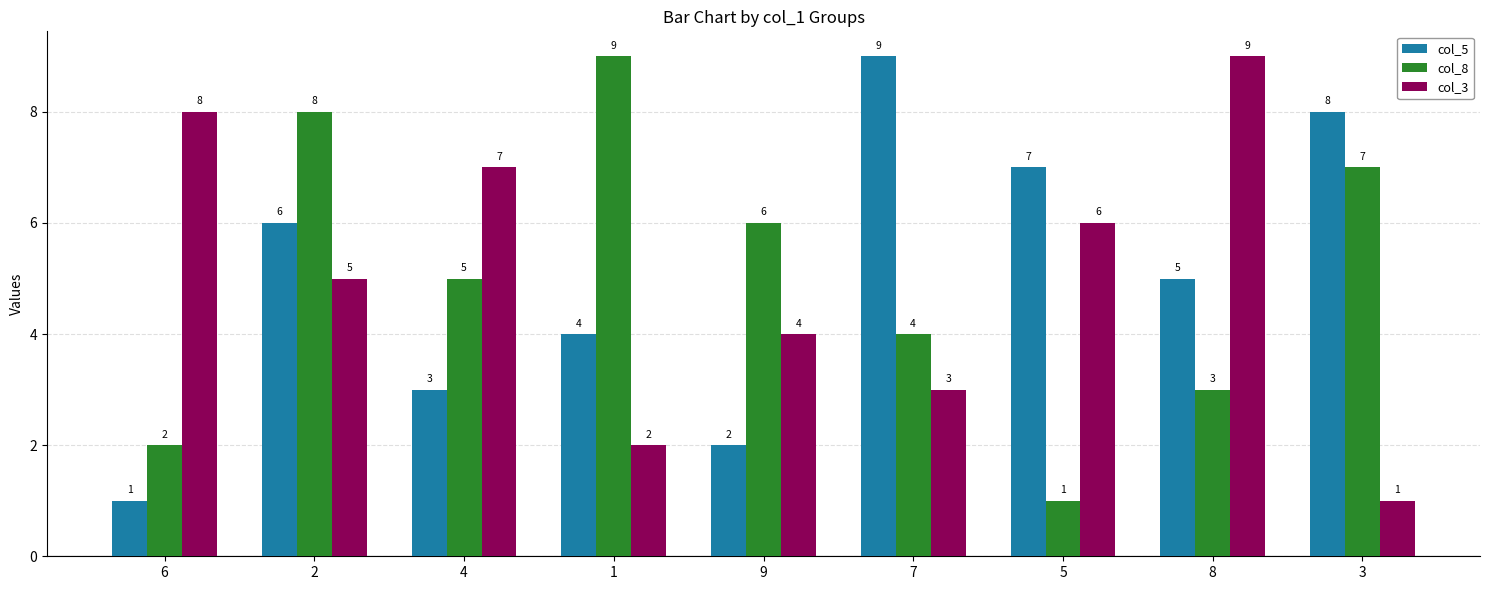

At 4, list the series in order from largest to smallest.

col_3, col_8, col_5